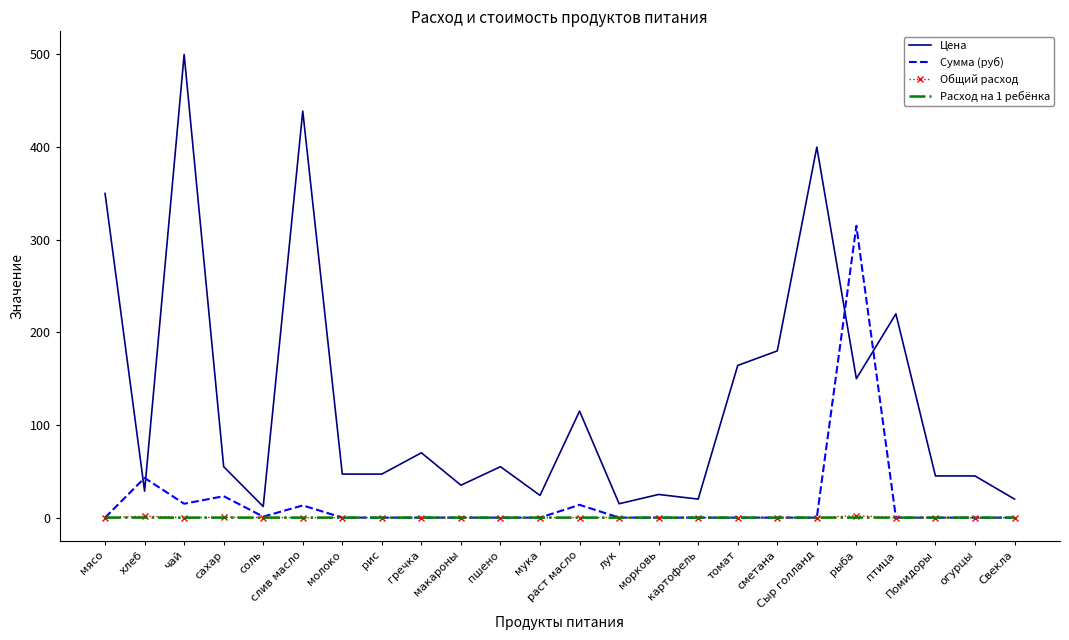

True or false: Сумма (руб) has a value of -114.4 at молоко.

False